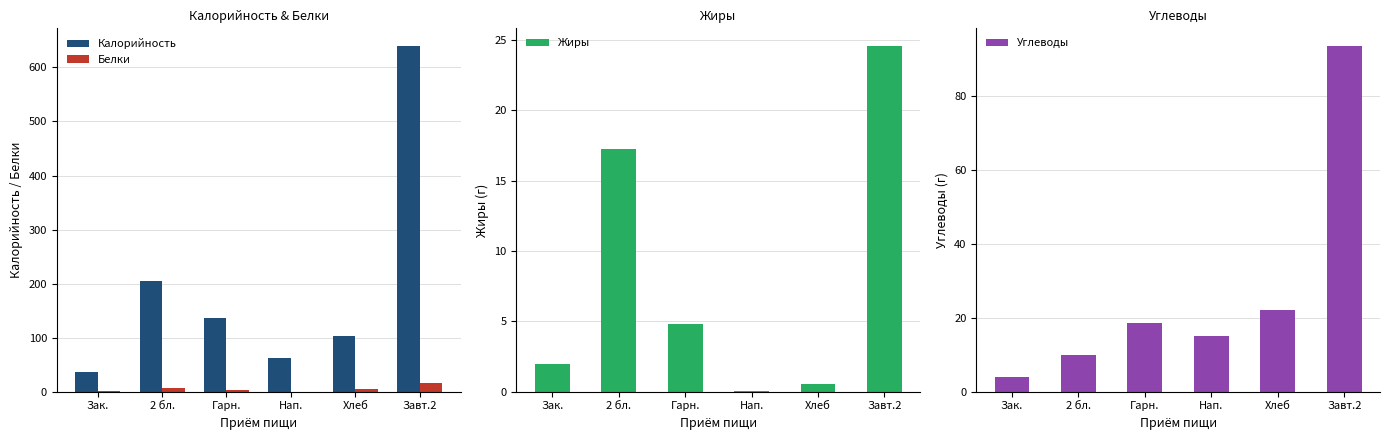

What is the label of the 1st bar from the left?

Зак.